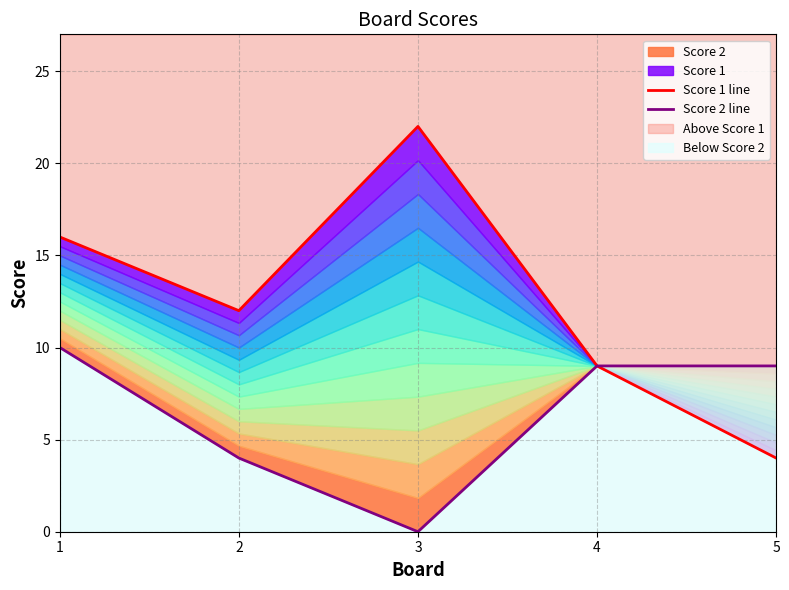

What is the sum of the Score 2 line values at 4 and 1?

19